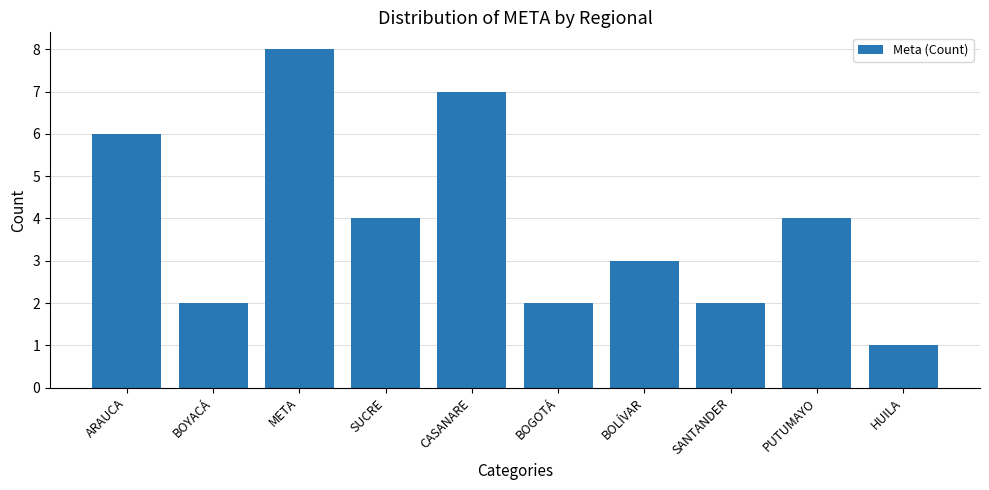

Reading left to right, what are all the values shown in this chart?

6	2	8	4	7	2	3	2	4	1